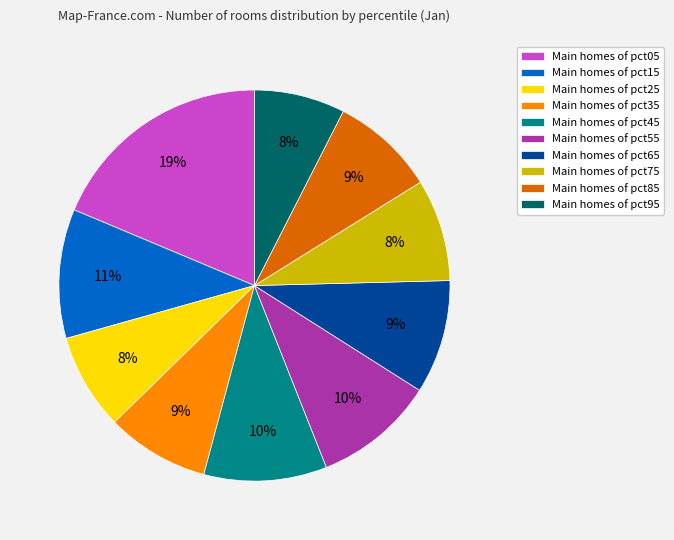

Which category has the biggest portion of the pie?

Main homes of pct05